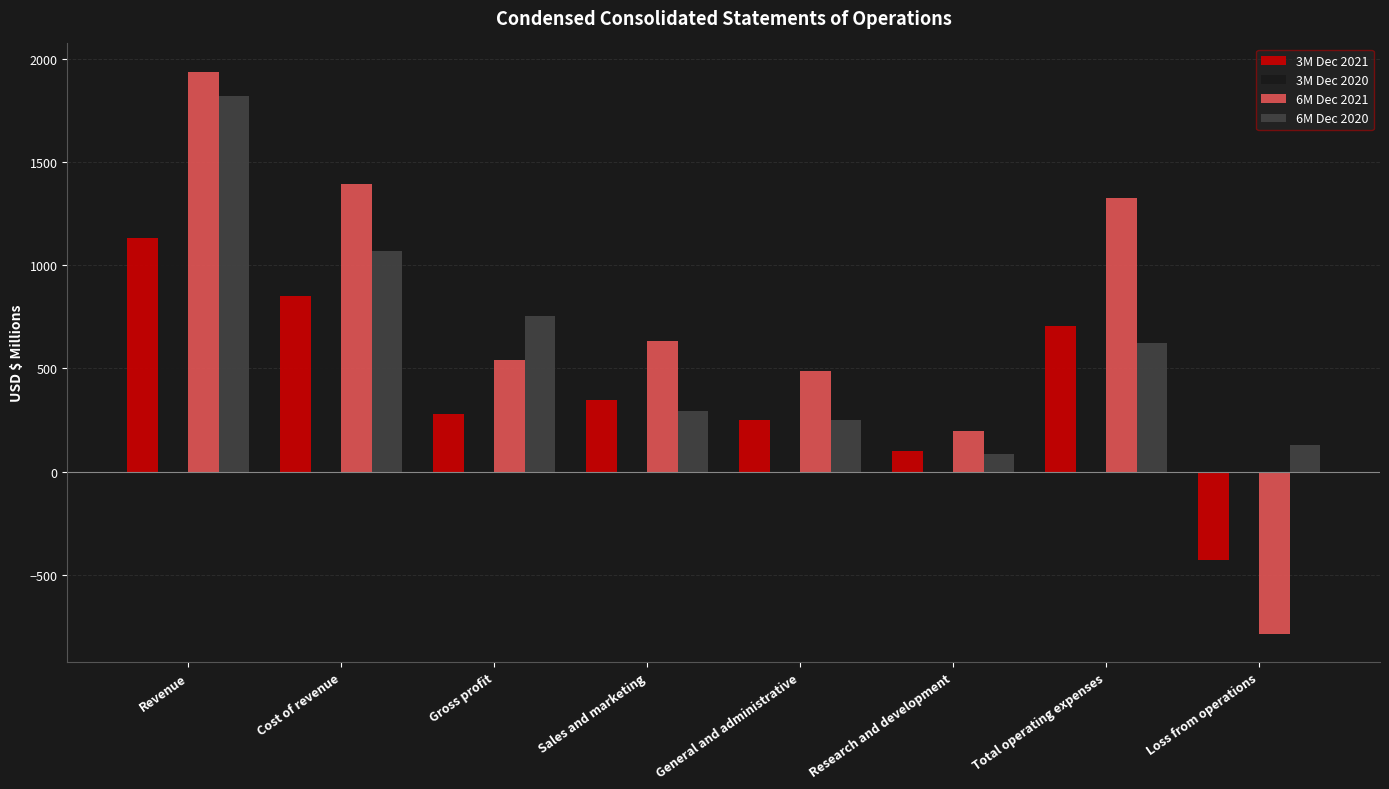

What is the difference between the maximum and minimum values in the 3M Dec 2021 series?

1559.6